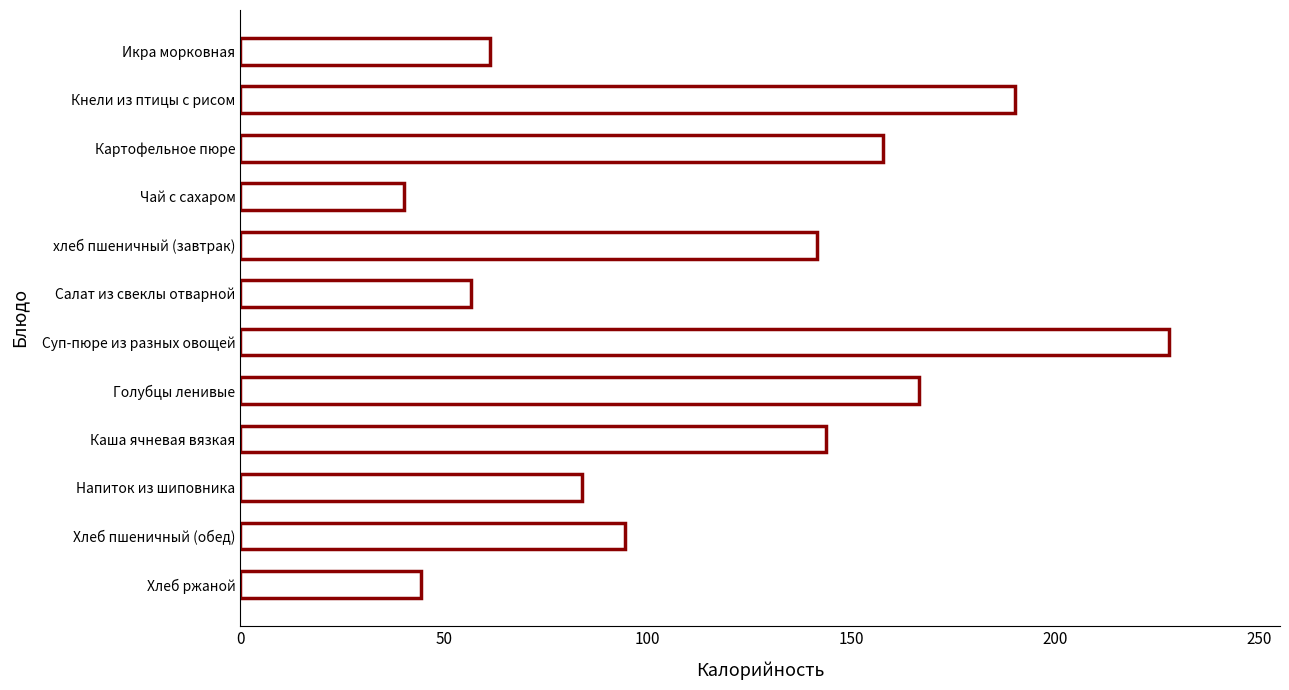

What is the difference between the second highest and second lowest values?

145.8